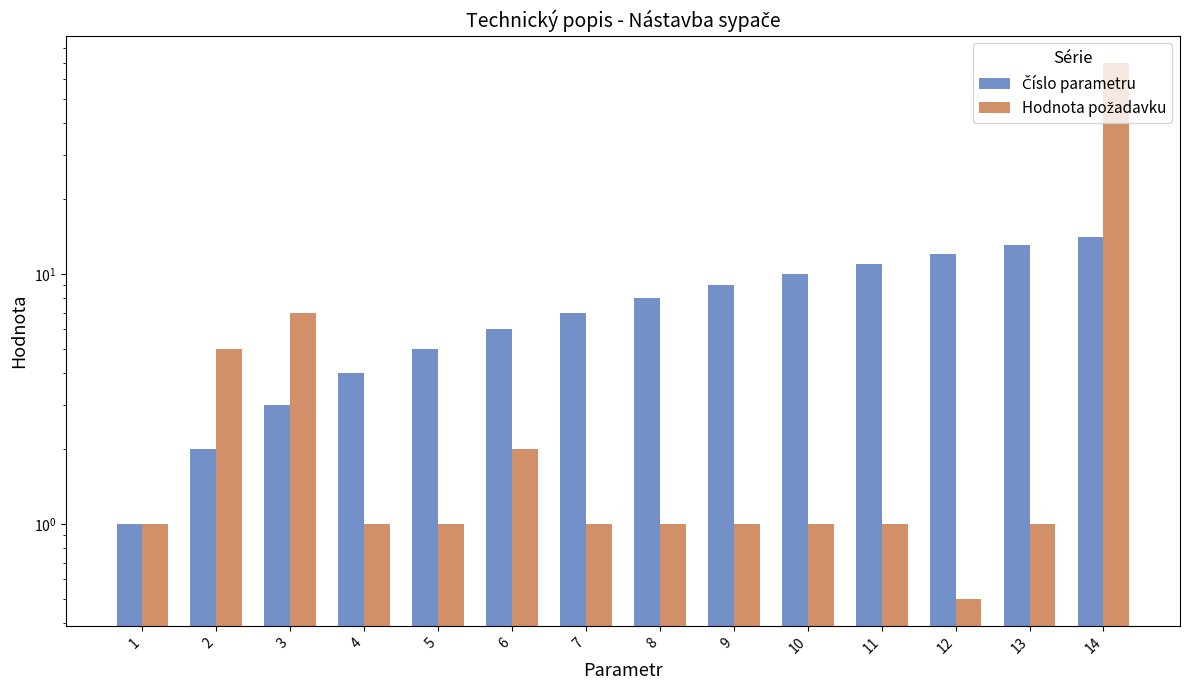

True or false: Číslo parametru has a value of 22.0 at 13.

False